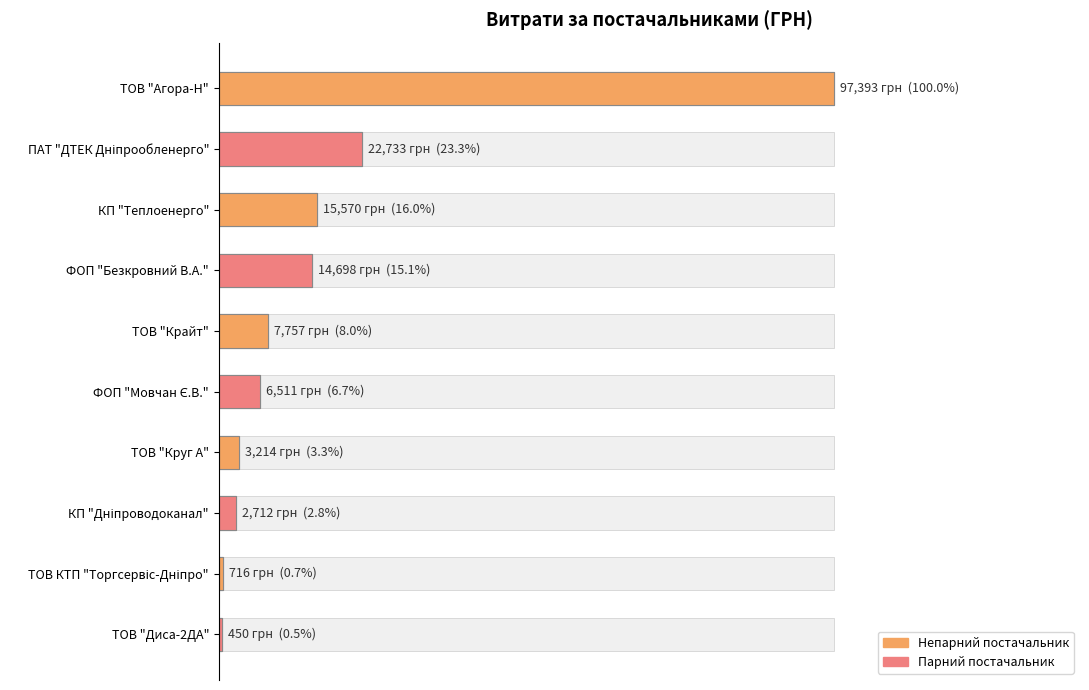

What is the difference between the maximum and minimum values?

99.5